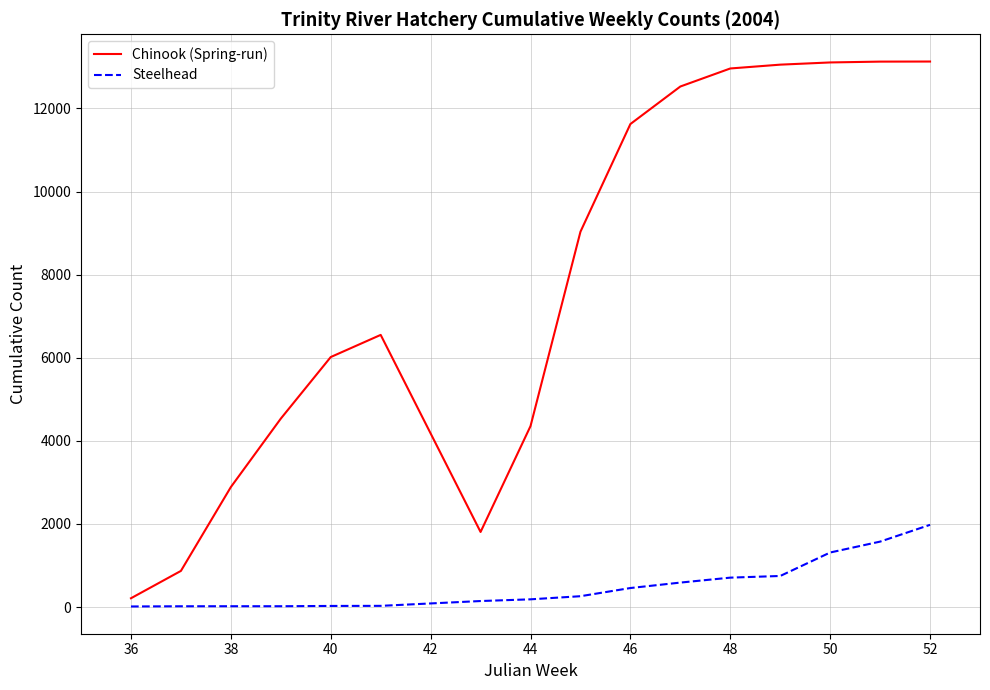

List the series in order of their peak value, lowest first.

Steelhead, Chinook (Spring-run)